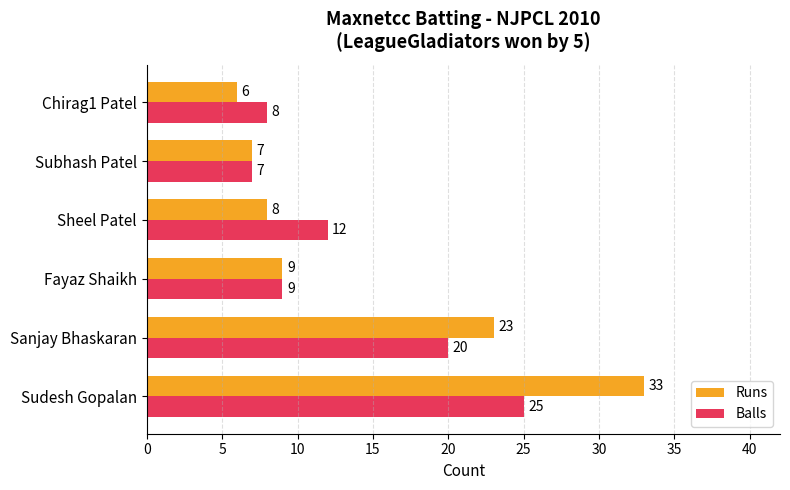

The Runs series shows 50 at Sudesh Gopalan. True or false?

False